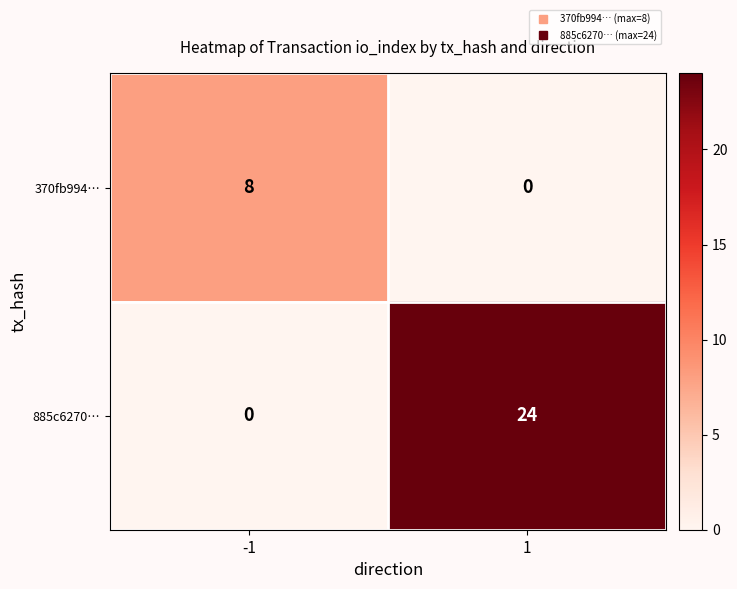

What is the sum of the 885c6270… values at 1 and -1?

24